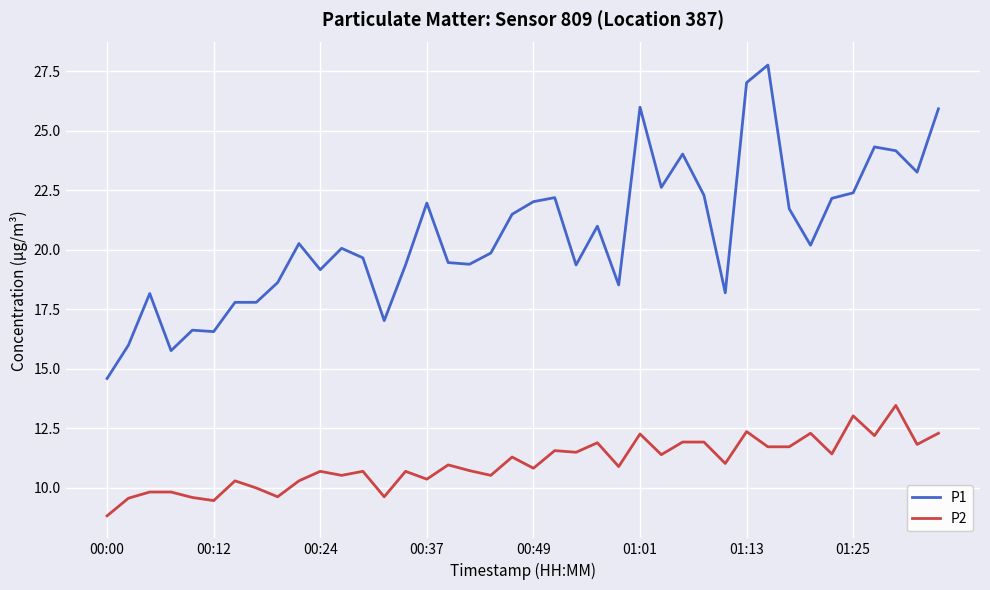

True or false: P2 and P1 intersect in this chart.

False